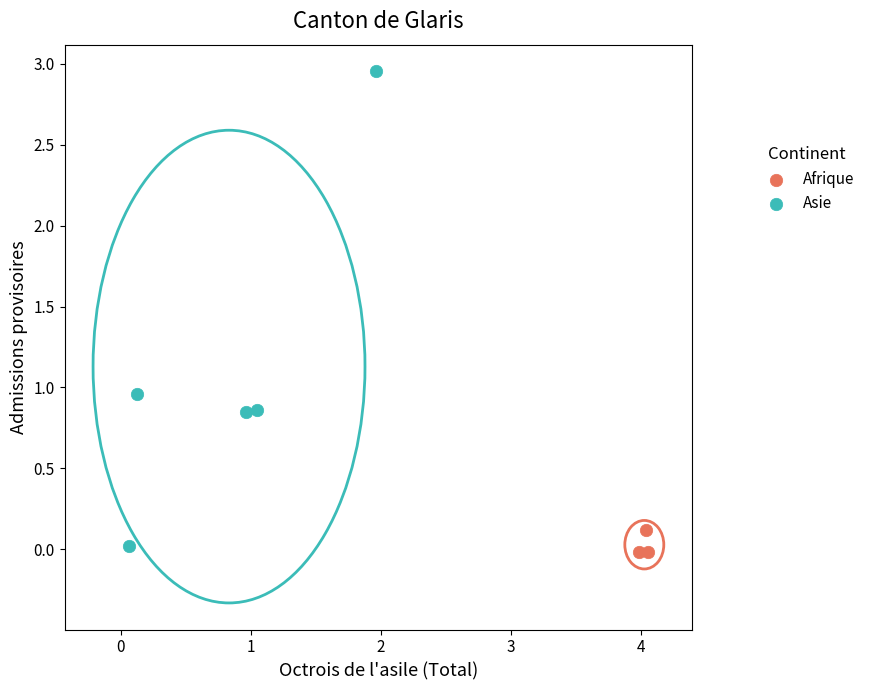

Which series reaches the maximum Y coordinate?

Asie